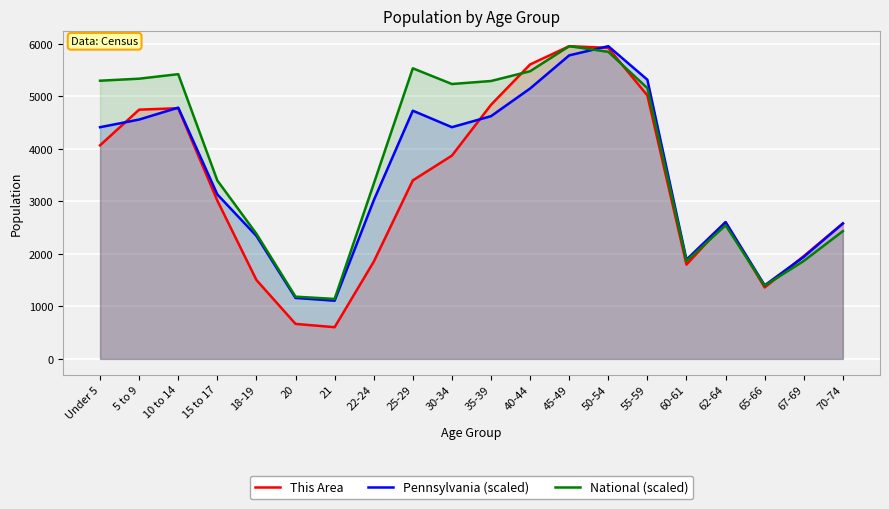

At 20, list the series in order from smallest to largest.

This Area, Pennsylvania (scaled), National (scaled)